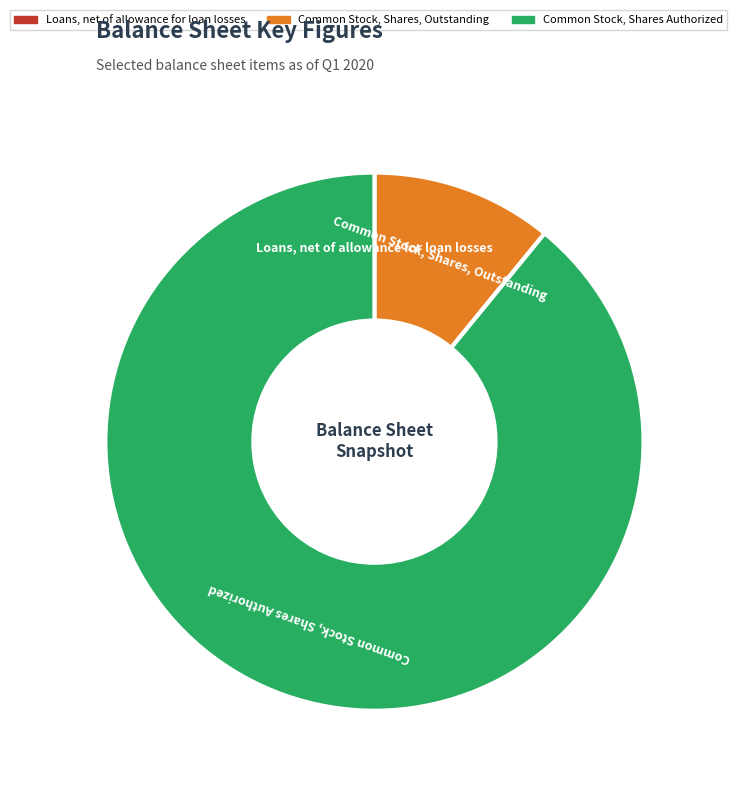

Is it true that Common Stock, Shares Authorized is 81% of the pie?

False